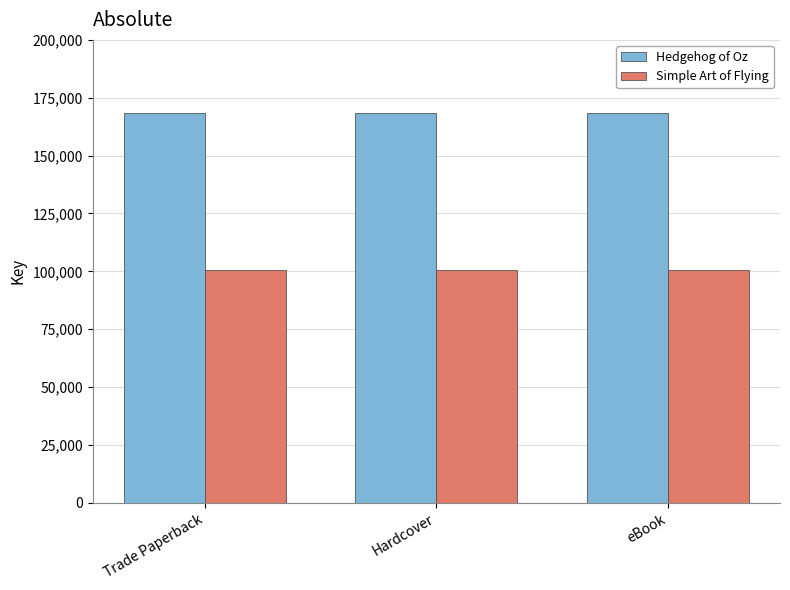

What is the label of the 1st bar from the left?

Trade Paperback